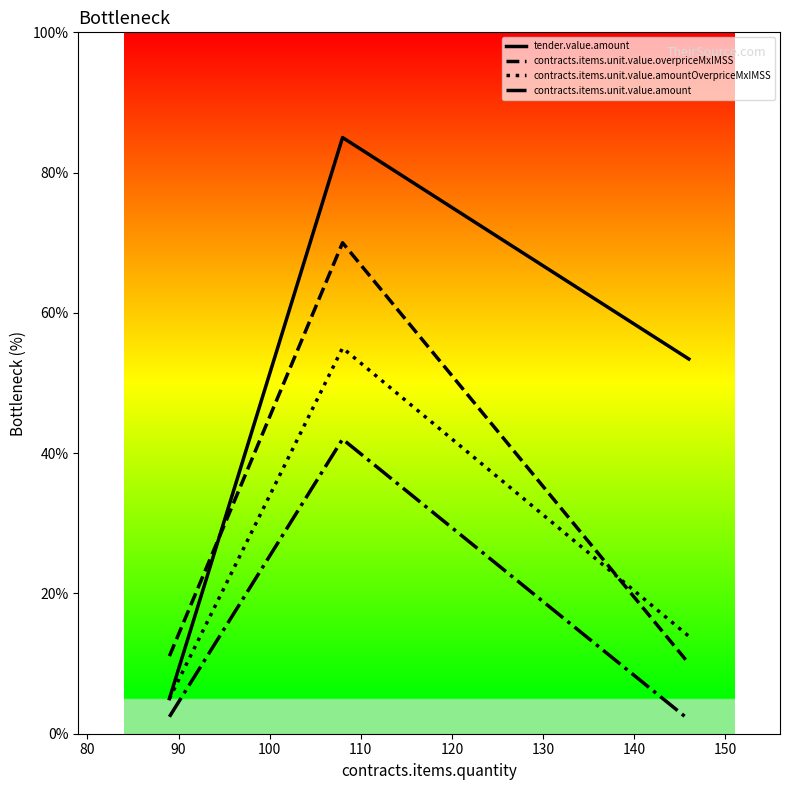

What is the minimum value for tender.value.amount?

5.0